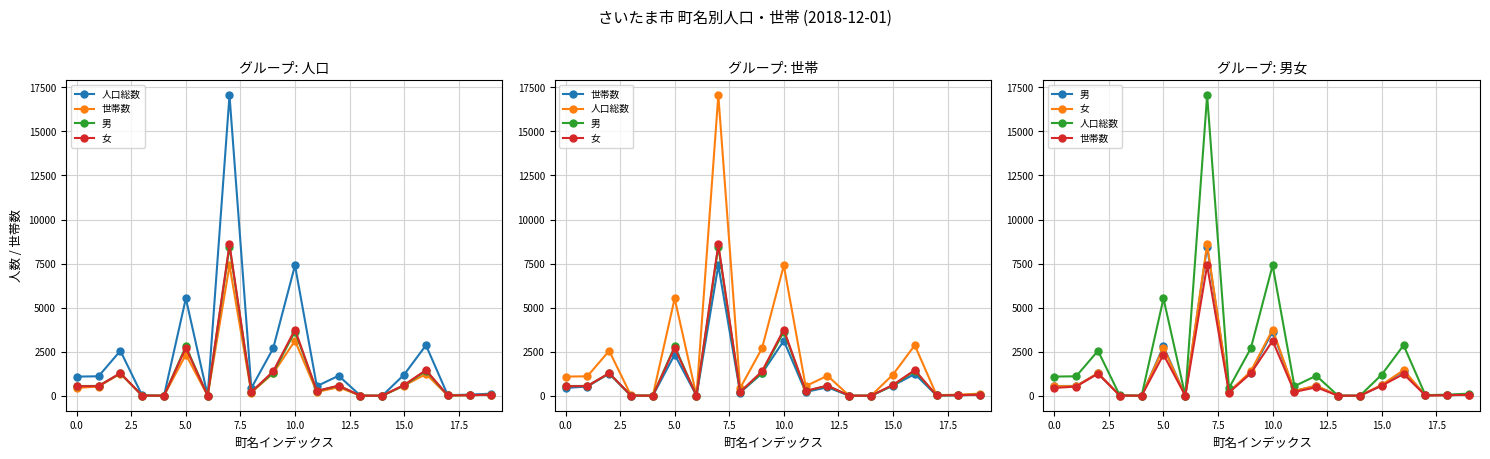

Which series has the widest spread of values?

人口総数